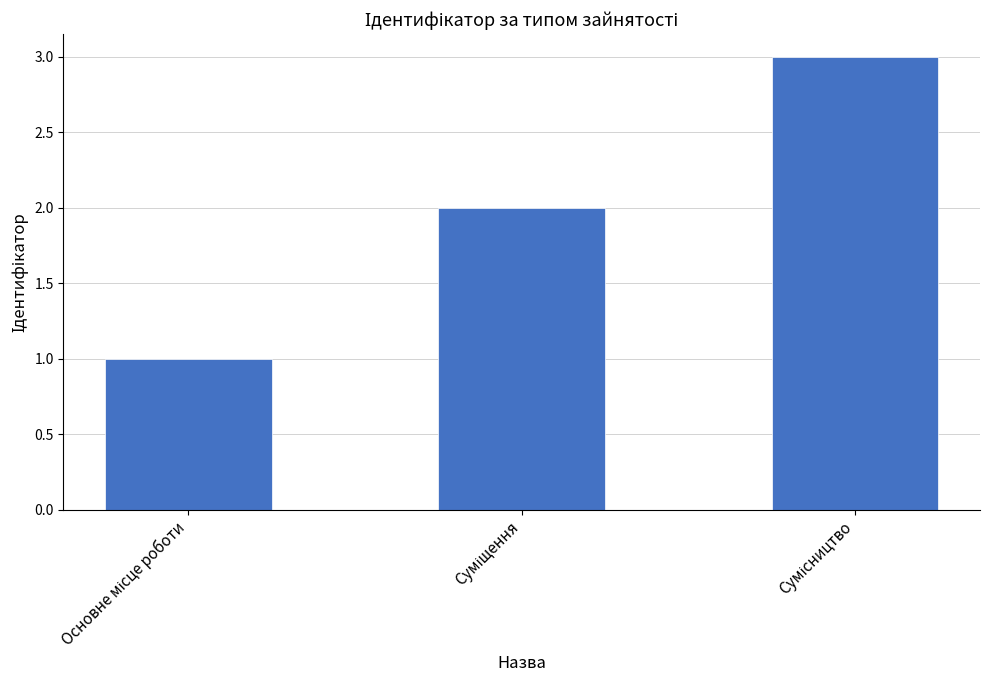

What is the maximum value shown in the chart?

3